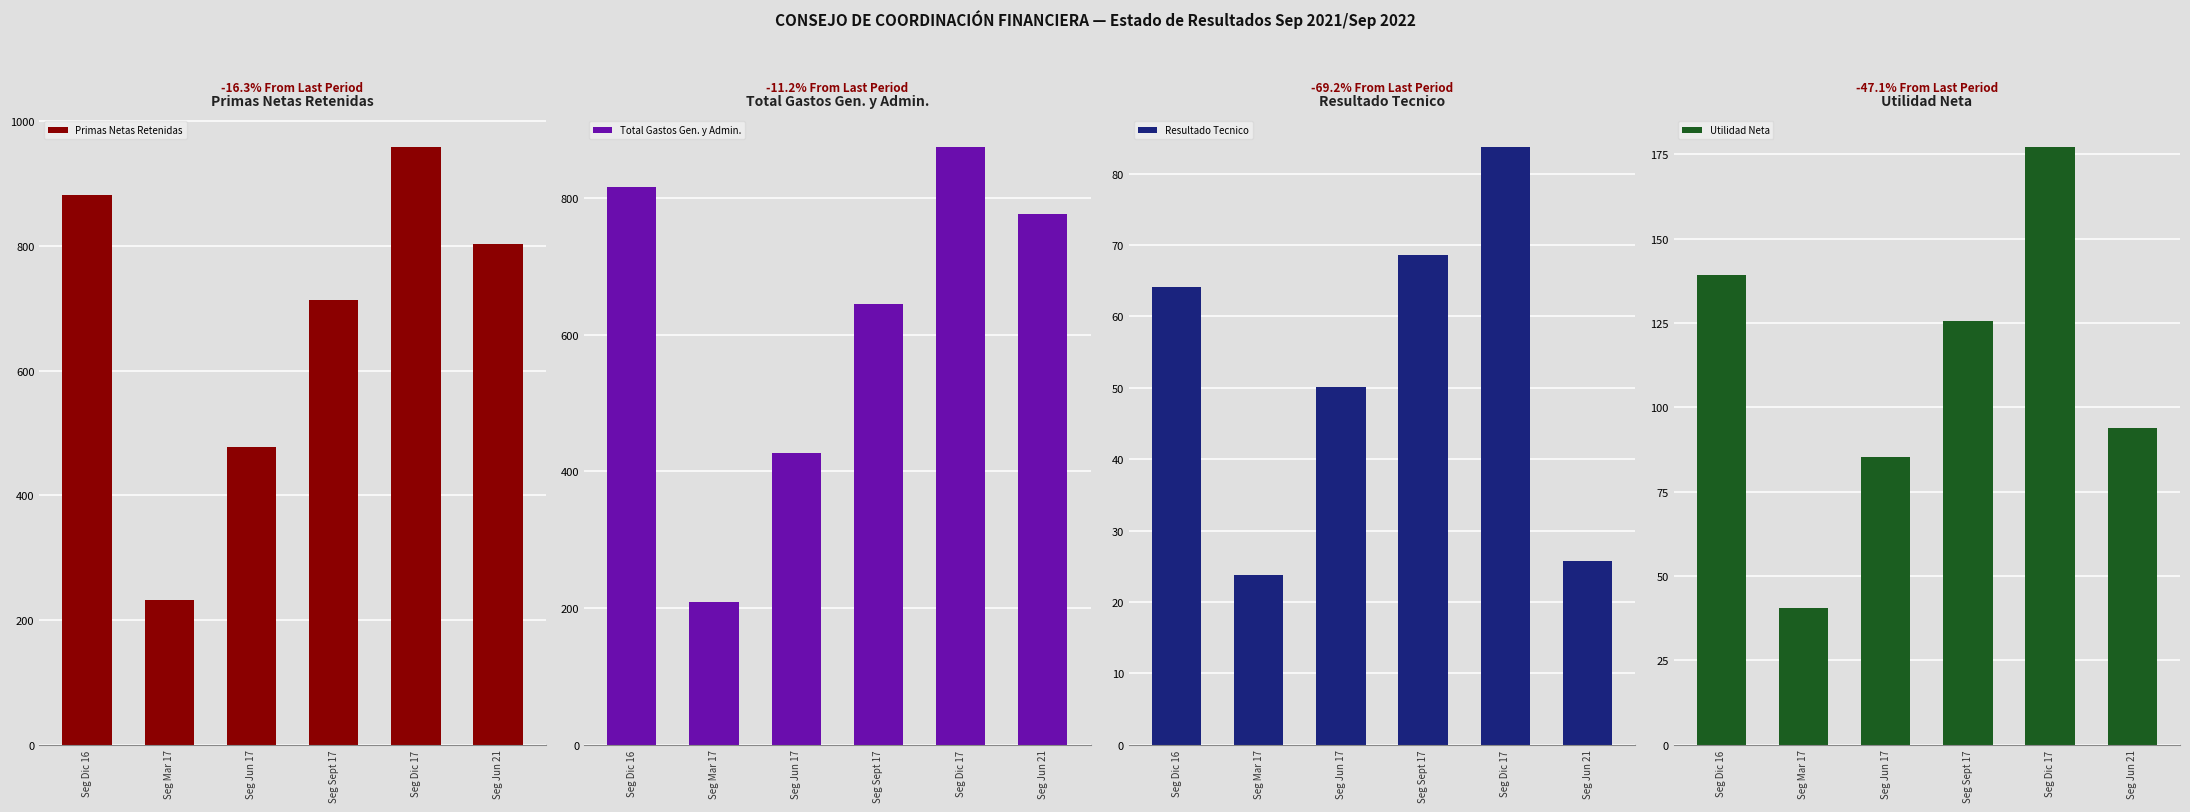

Which label corresponds to the largest value in the chart?

Seg Dic 17